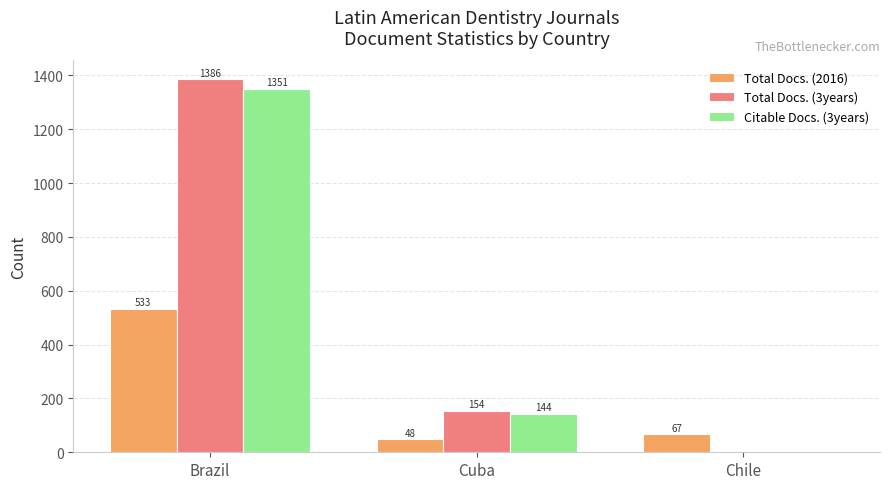

The Total Docs. (3years) series shows 154 at Cuba. True or false?

True